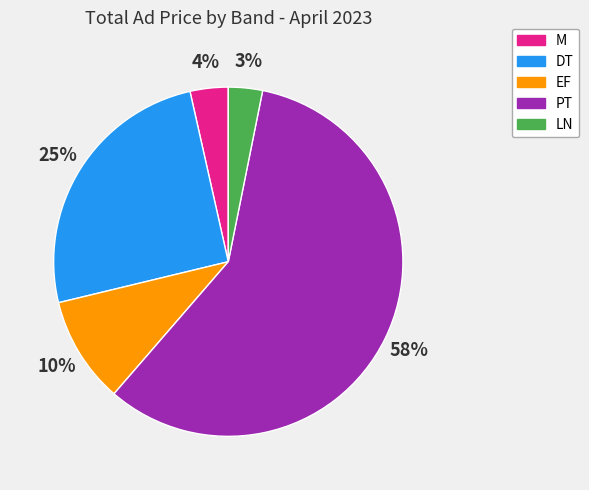

Which slice represents more than half of the pie?

PT